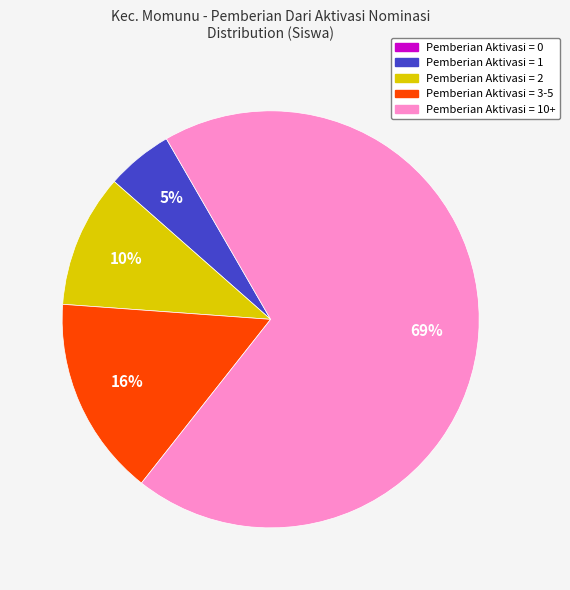

Is there a majority slice in this chart?

Yes